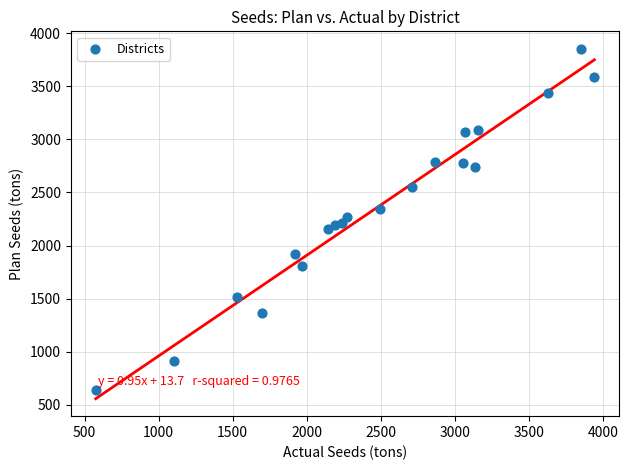

What is the range of X values (max minus min)?

3366